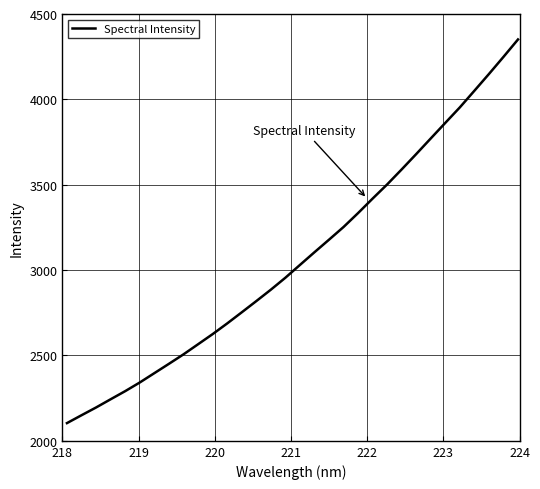

How many distinct data groups are displayed?

1